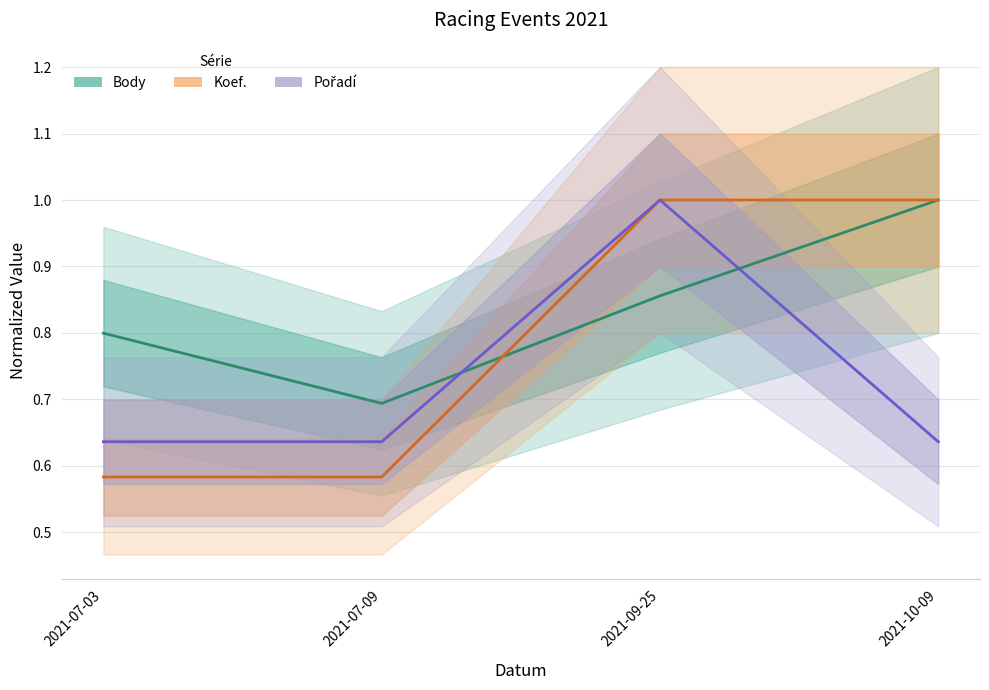

At 2021-10-09, list the series in order from smallest to largest.

Pořadí, Body, Koef.